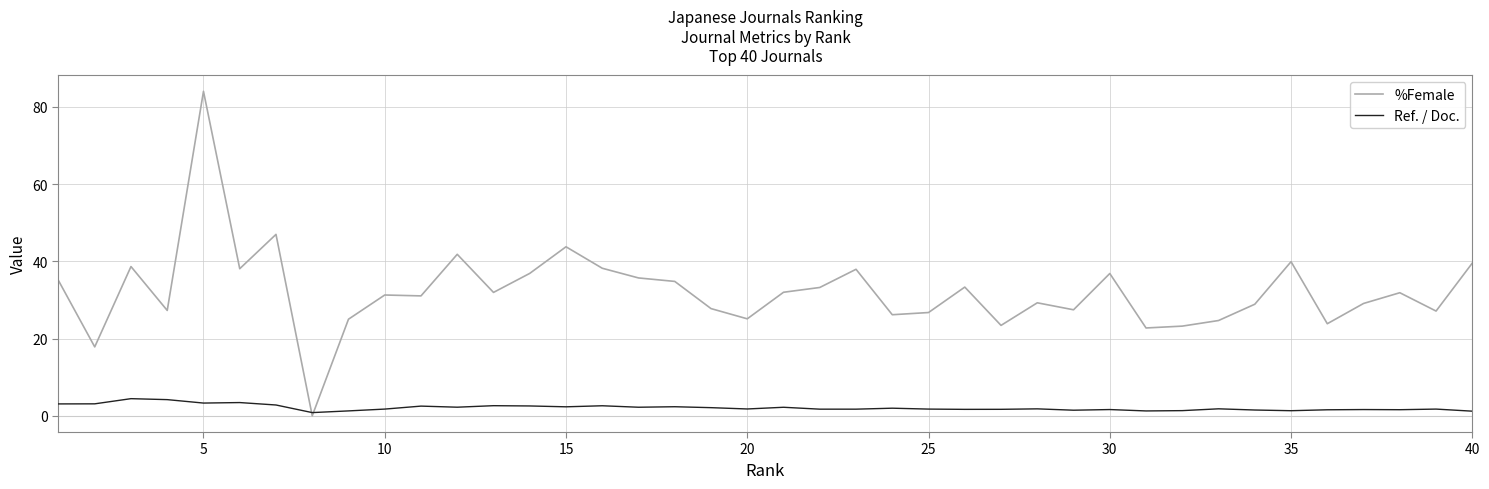

Which series has the largest range (max minus min)?

%Female